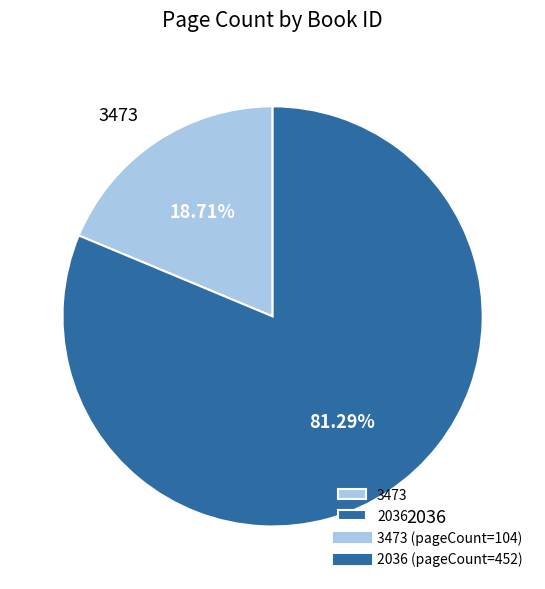

Does any single category account for the majority?

Yes